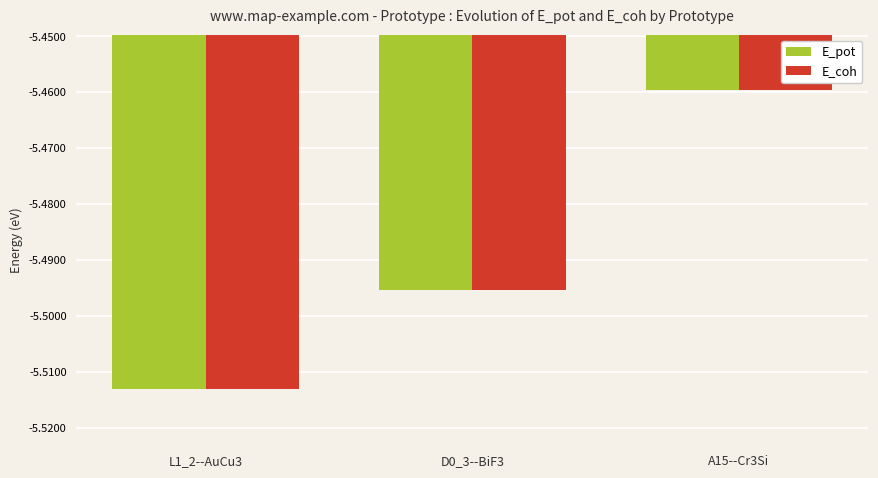

What is the label of the 1st bar from the left?

L1_2--AuCu3